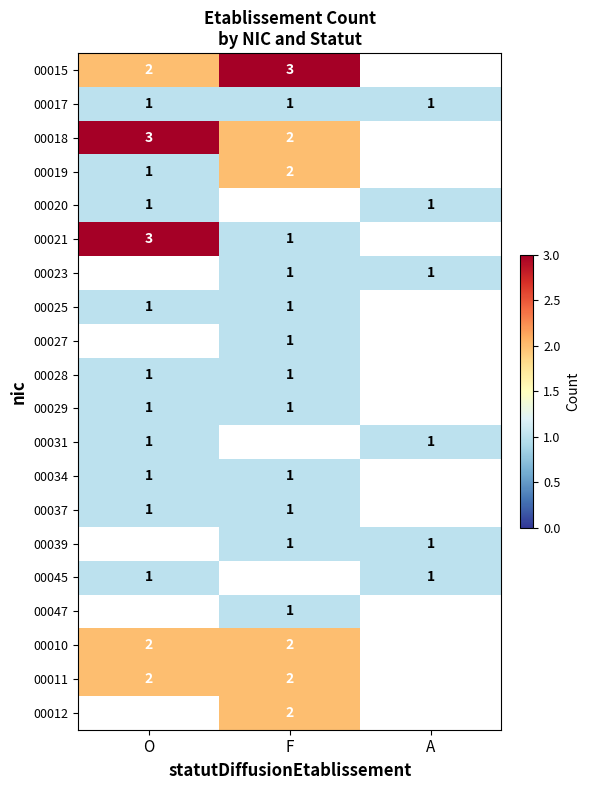

Is it true that 00039 equals 2 at A?

False